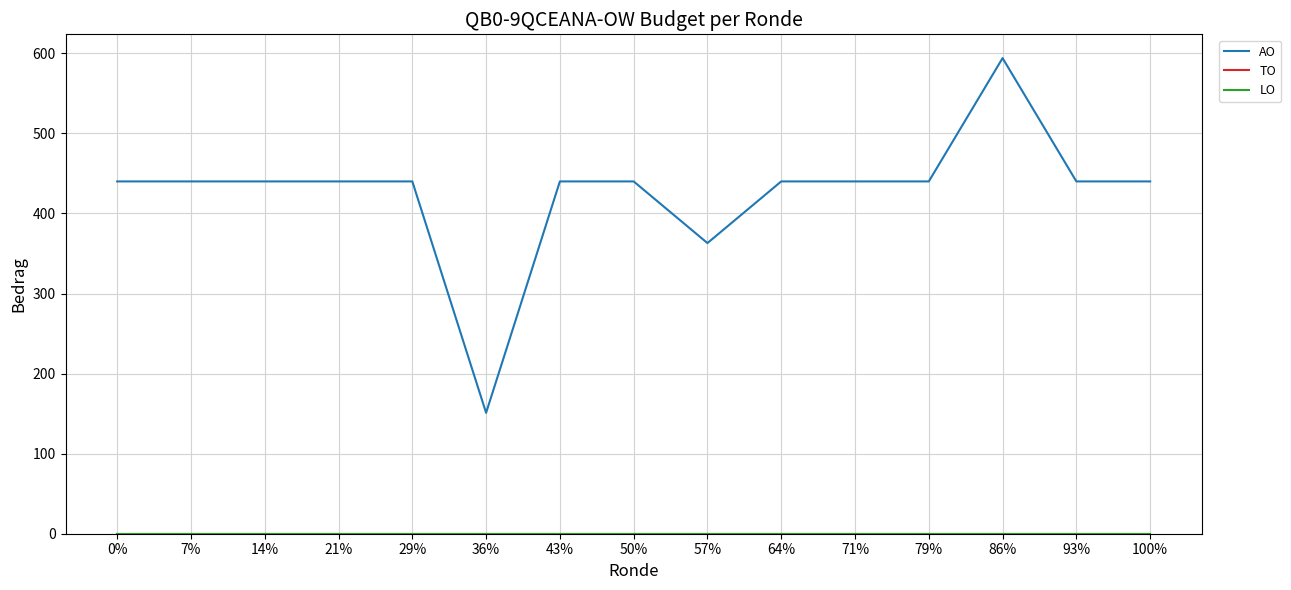

How many lines are shown in the chart?

3